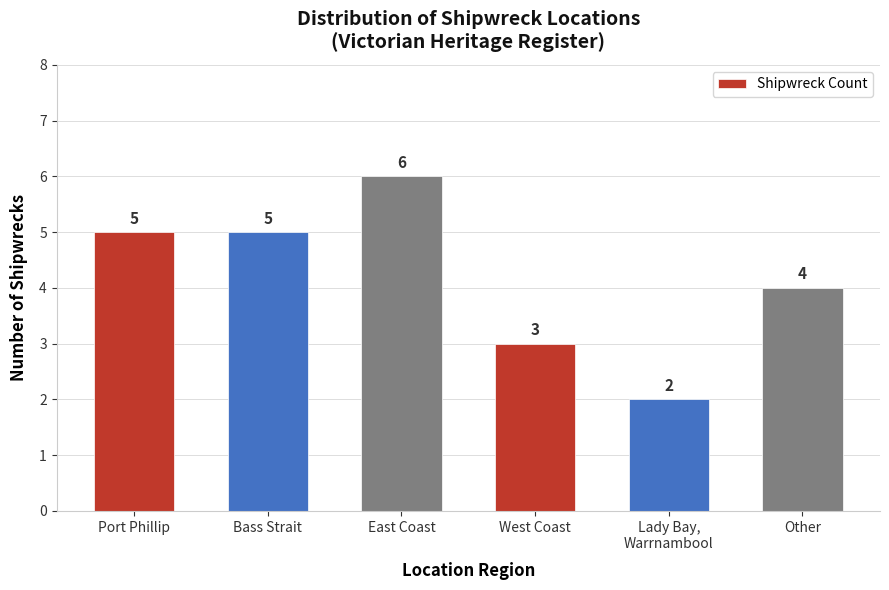

Reading left to right, extract all data points from this chart.

Port Phillip=5	Bass Strait=5	East Coast=6	West Coast=3	Lady Bay,
Warrnambool=2	Other=4